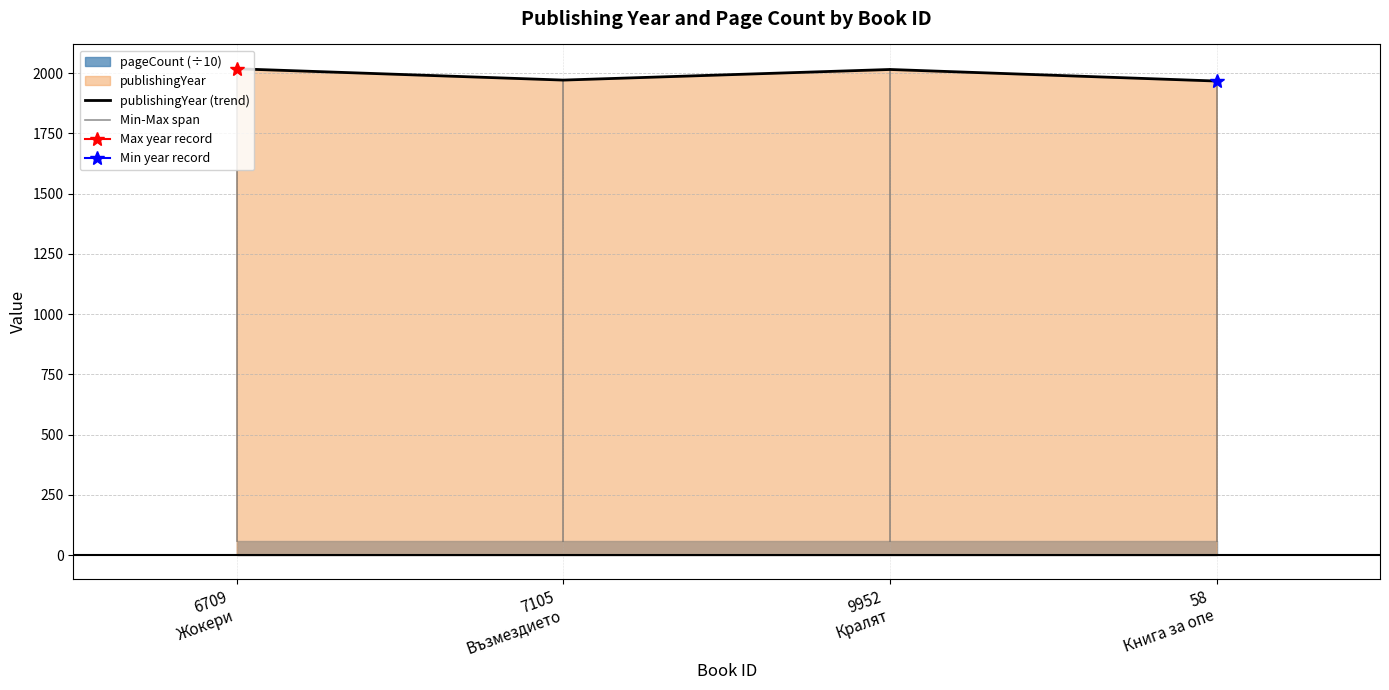

What is the change in value from 6709 Жокери to 7105 Възмездието?

-47